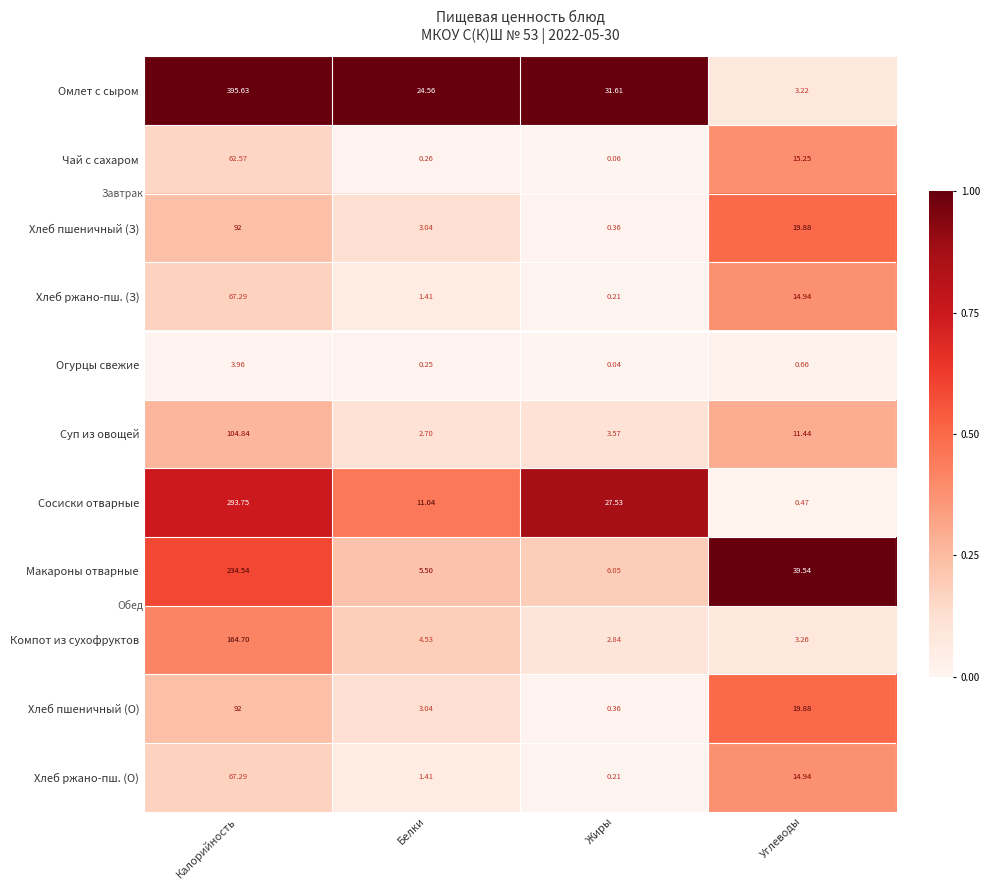

What is the greatest value displayed?

395.6